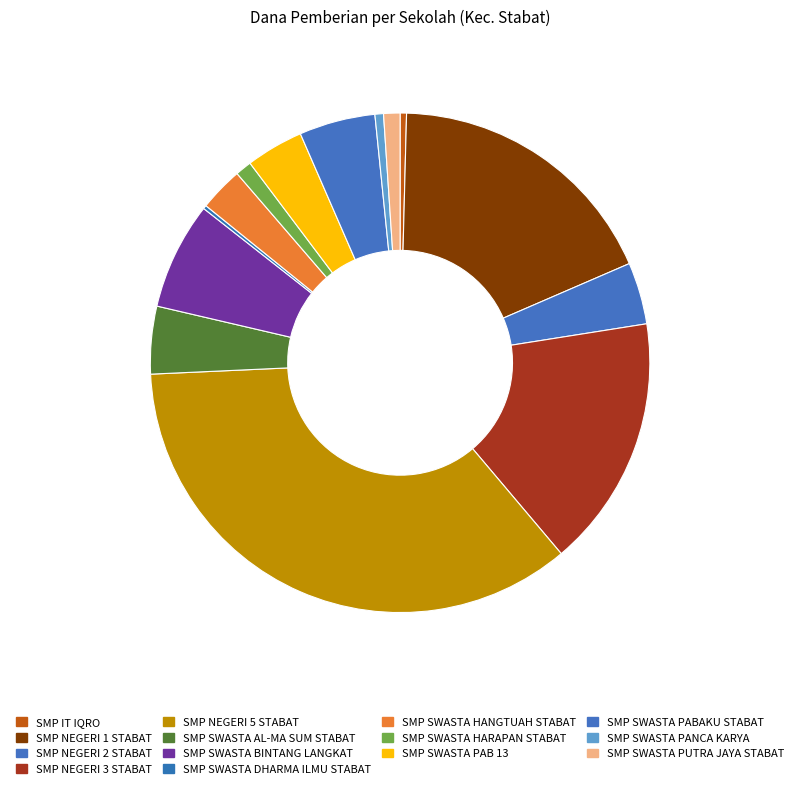

Does SMP IT IQRO account for over 50% of the chart?

No